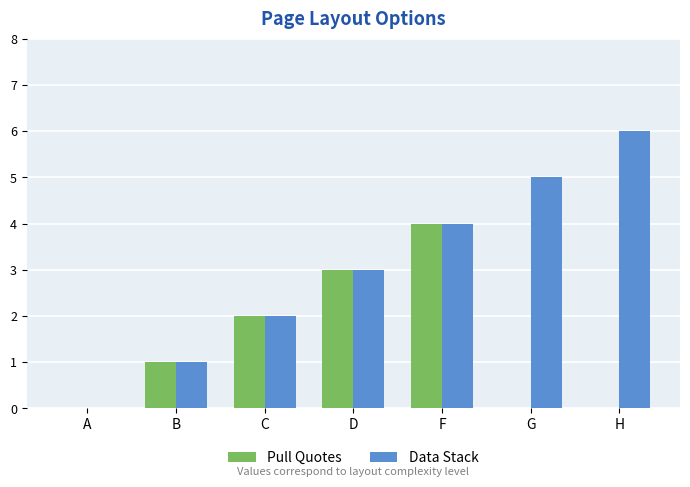

Is the value of Data Stack at B greater than the value of Pull Quotes at G?

Yes